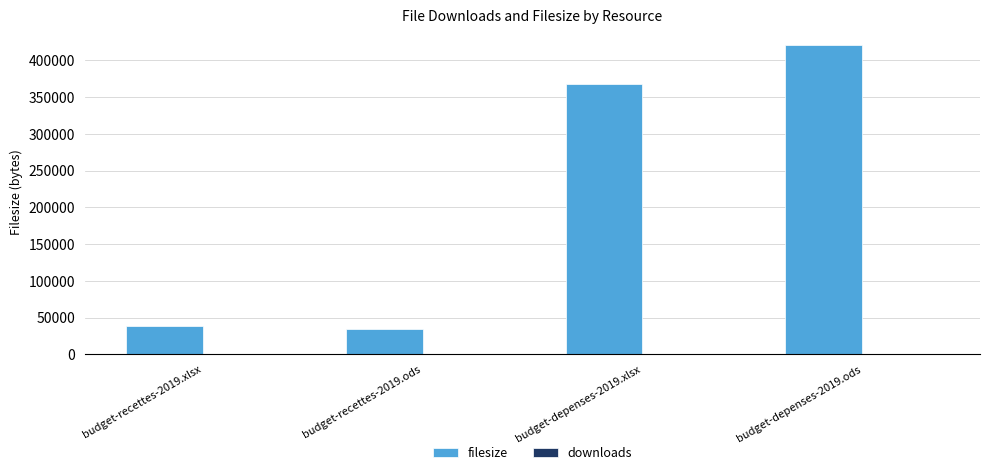

The value of filesize at budget-recettes-2019.ods is 17237. True or false?

False